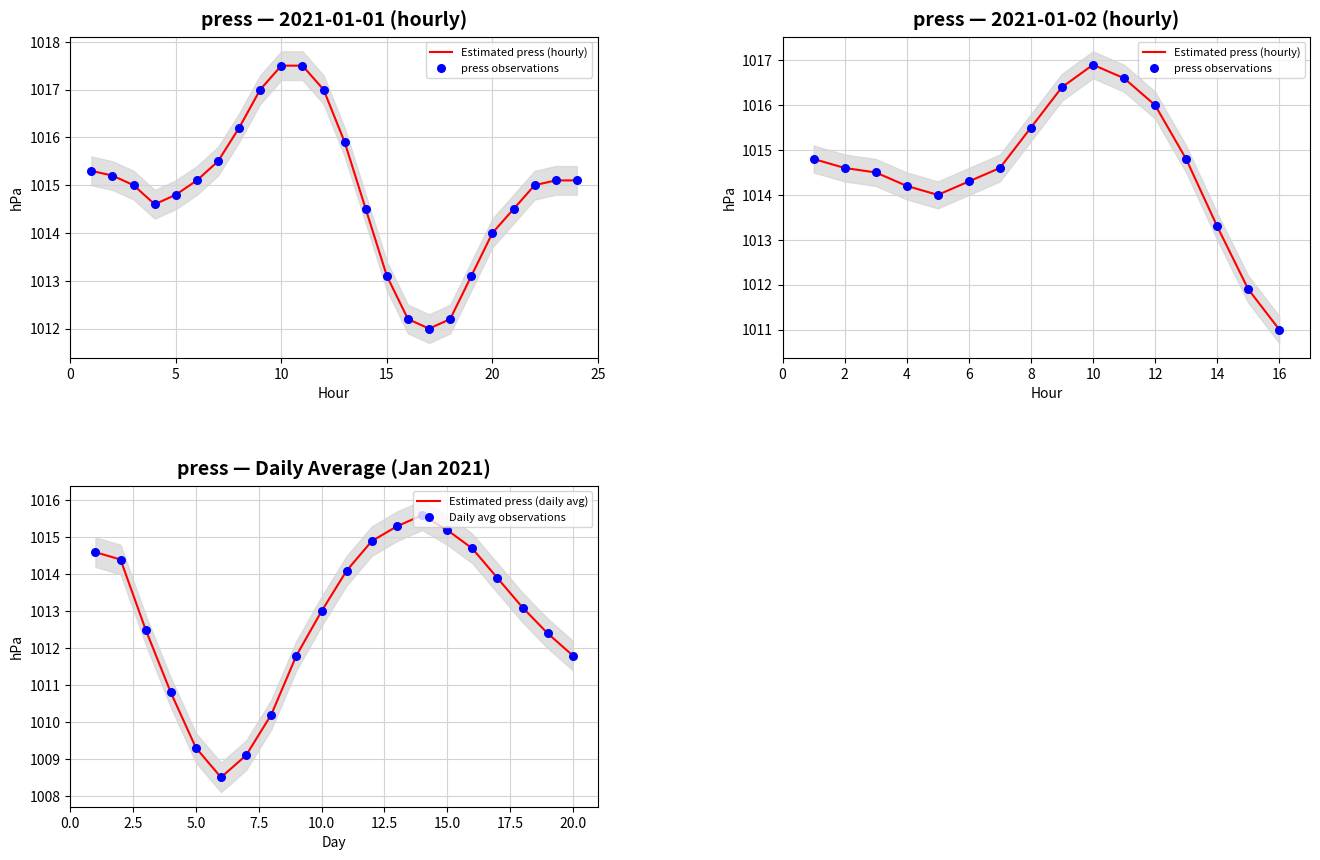

True or false: Estimated press (daily avg) has a value of 1475.3 at 5.0.

False